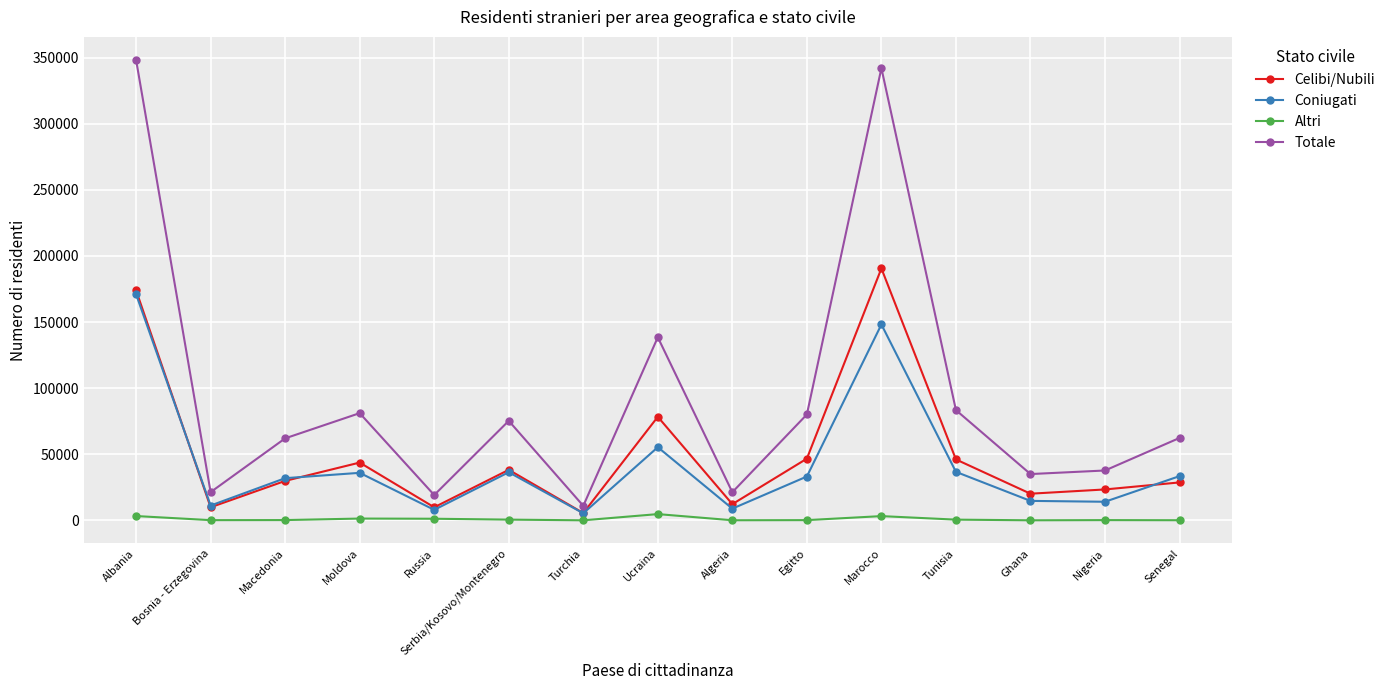

What is the greatest value displayed?

348317